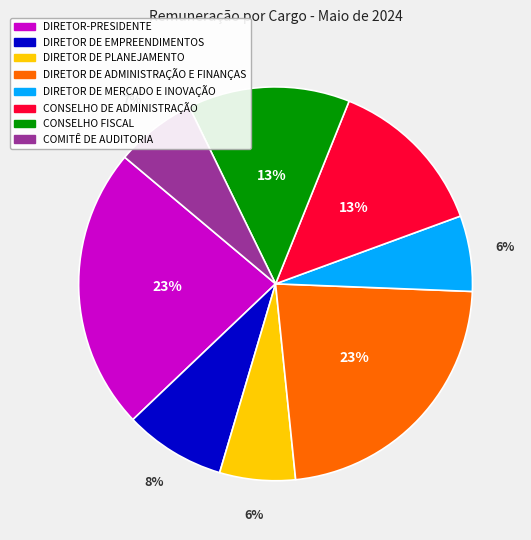

Which has a higher value, DIRETOR DE ADMINISTRAÇÃO E FINANÇAS or DIRETOR DE EMPREENDIMENTOS?

DIRETOR DE ADMINISTRAÇÃO E FINANÇAS